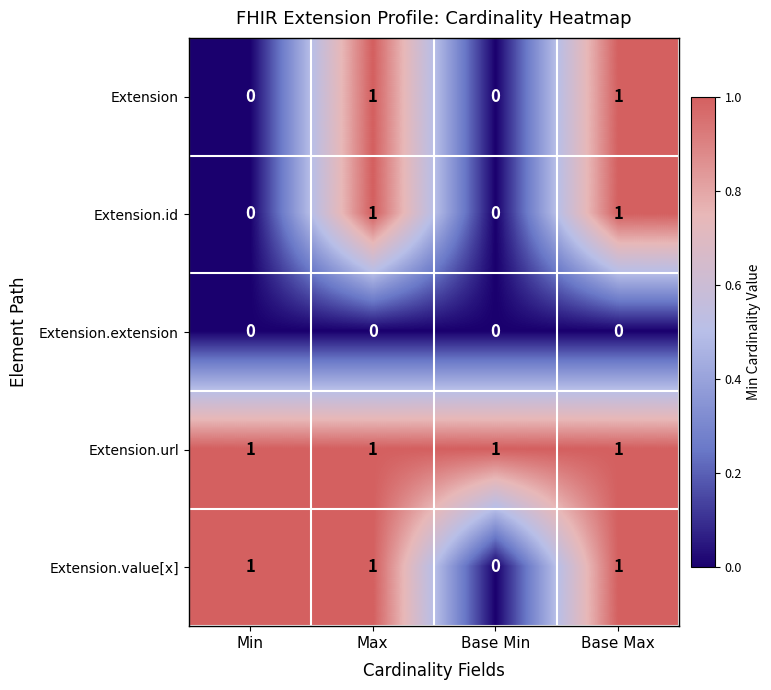

Between Min and Base Min, which series saw the biggest shift?

Extension.value[x]